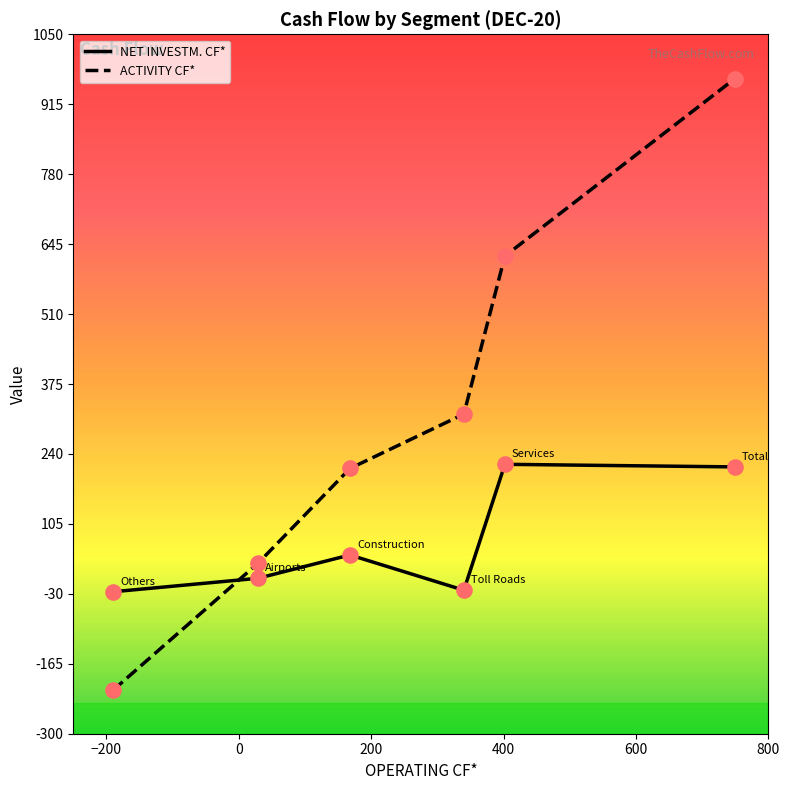

What is the difference between the second highest and second lowest values in the ACTIVITY CF* series?

593